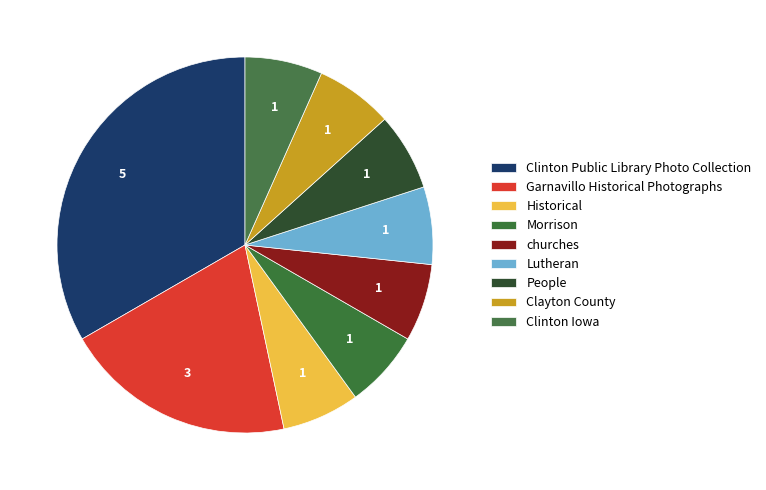

How many segments does this pie chart have?

9